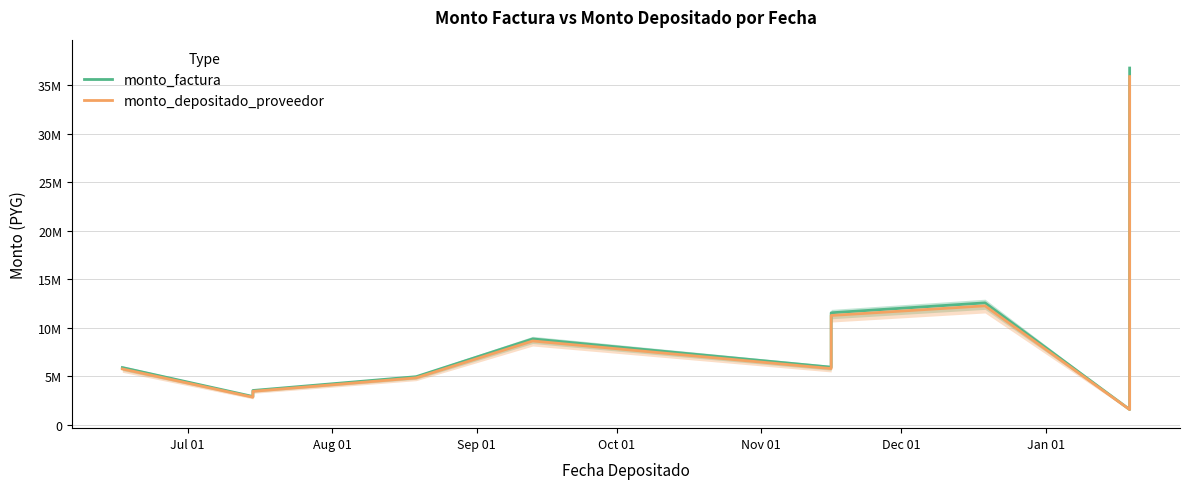

Reading left to right, list all the values displayed in this chart.

monto_factura: 5920000	2940000	3560000	4980000	8870000	5960000	11560000	12580000	1600000	36760000
monto_depositado_proveedor: 5778394	2869675	3474845	4860878	8657830	5817437	11283485	12279086	1593600	35880701